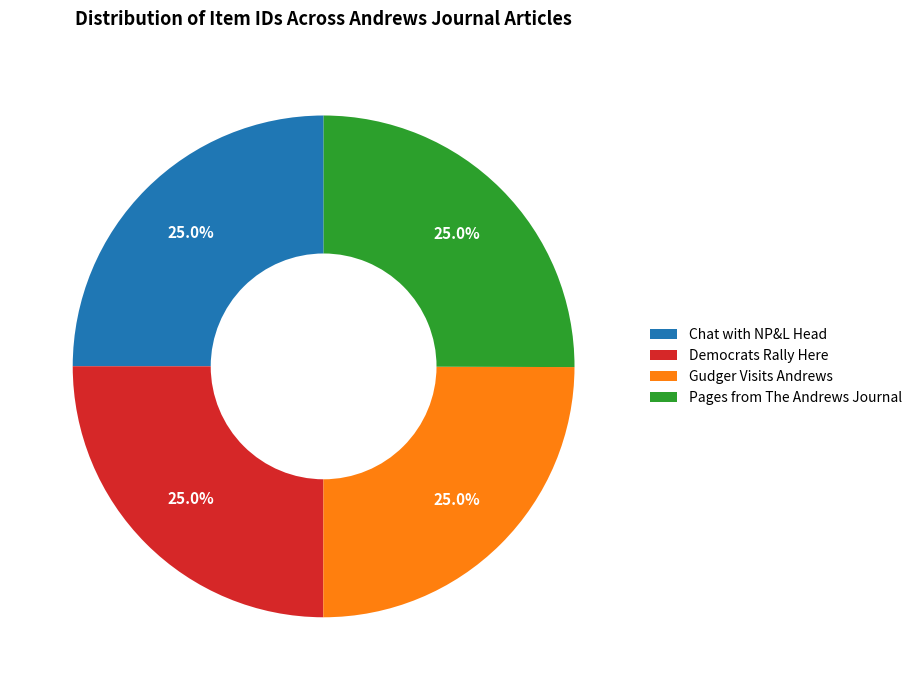

What percentage is NOT represented by Gudger Visits Andrews?

75.0%